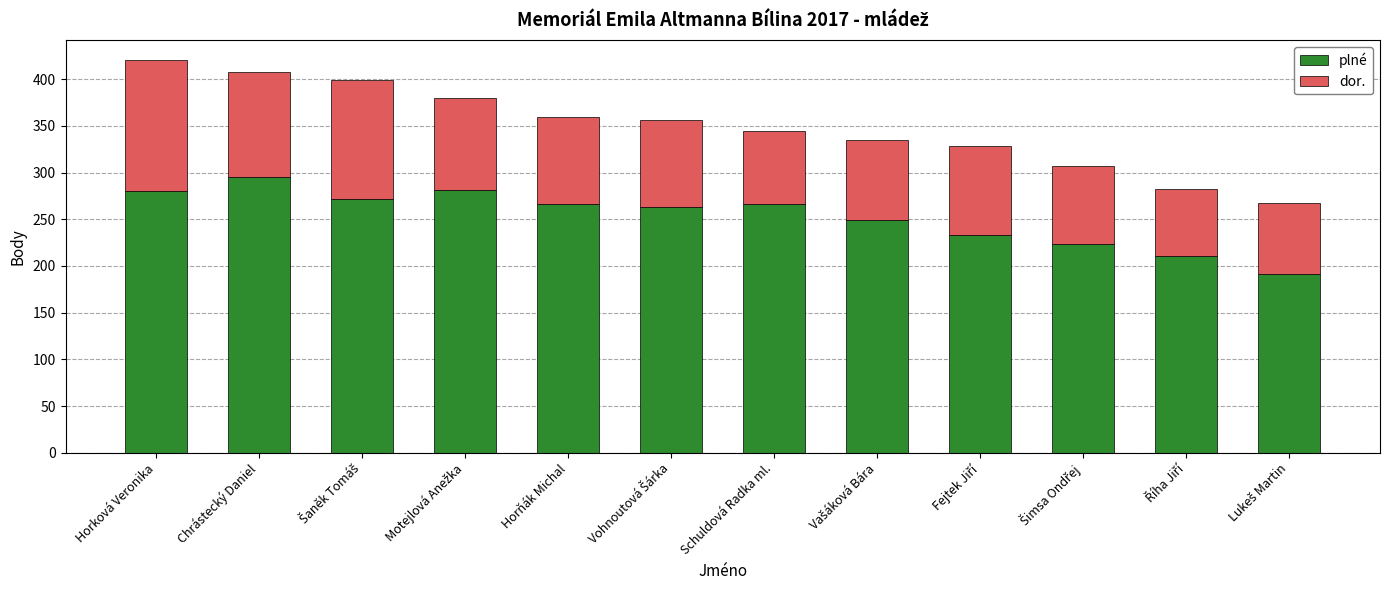

The plné series shows 295 at Chrástecký Daniel. True or false?

True